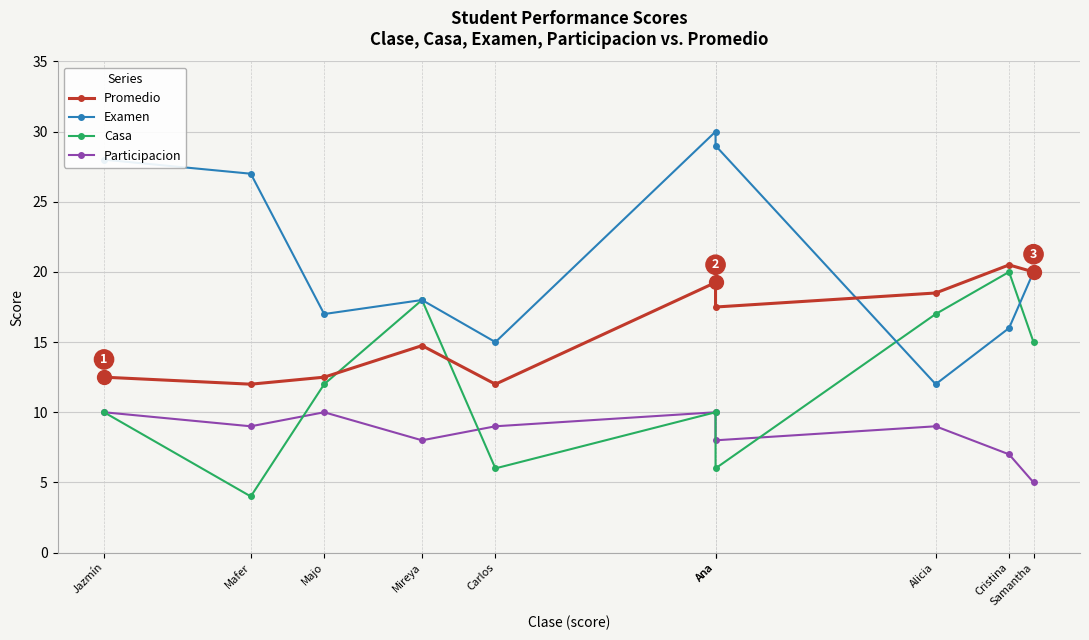

Reading left to right, what are all the values shown in this chart?

Promedio: Jazmín=12.5	Mafer=12.0	Majo=12.5	Mireya=14.8	Carlos=12.0	Ana=19.2	Ana=17.5	Alicia=18.5	Cristina=20.5	Samantha=20.0
Examen: Jazmín=28.0	Mafer=27.0	Majo=17.0	Mireya=18.0	Carlos=15.0	Ana=30.0	Ana=29.0	Alicia=12.0	Cristina=16.0	Samantha=20.0
Casa: Jazmín=10.0	Mafer=4.0	Majo=12.0	Mireya=18.0	Carlos=6.0	Ana=10.0	Ana=6.0	Alicia=17.0	Cristina=20.0	Samantha=15.0
Participacion: Jazmín=10.0	Mafer=9.0	Majo=10.0	Mireya=8.0	Carlos=9.0	Ana=10.0	Ana=8.0	Alicia=9.0	Cristina=7.0	Samantha=5.0